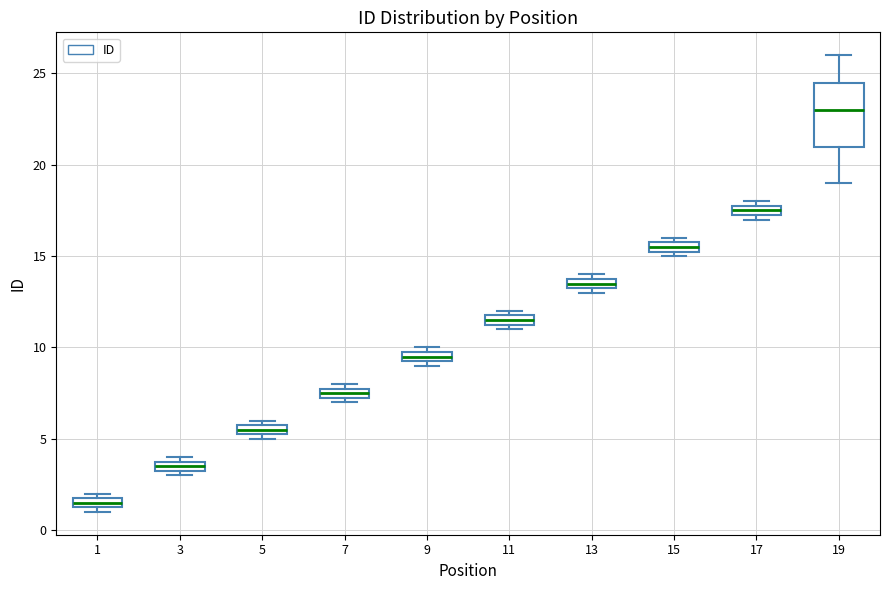

Which box is the tallest, from its lower edge to its upper edge?

19